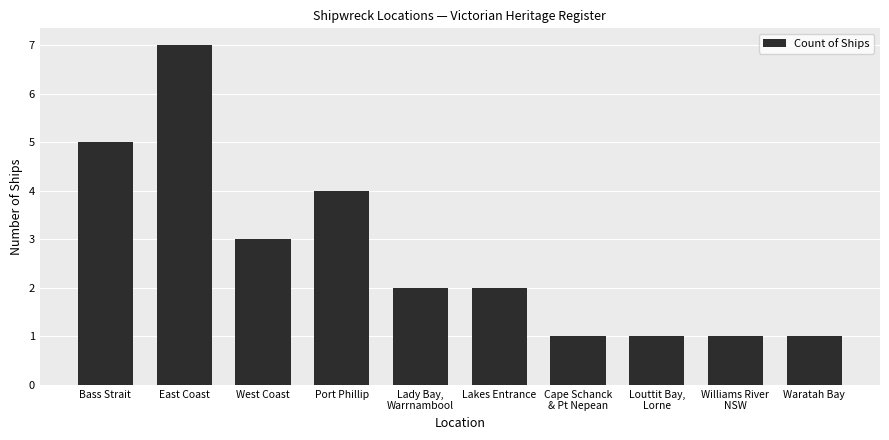

What is the difference between the maximum and second lowest values?

6